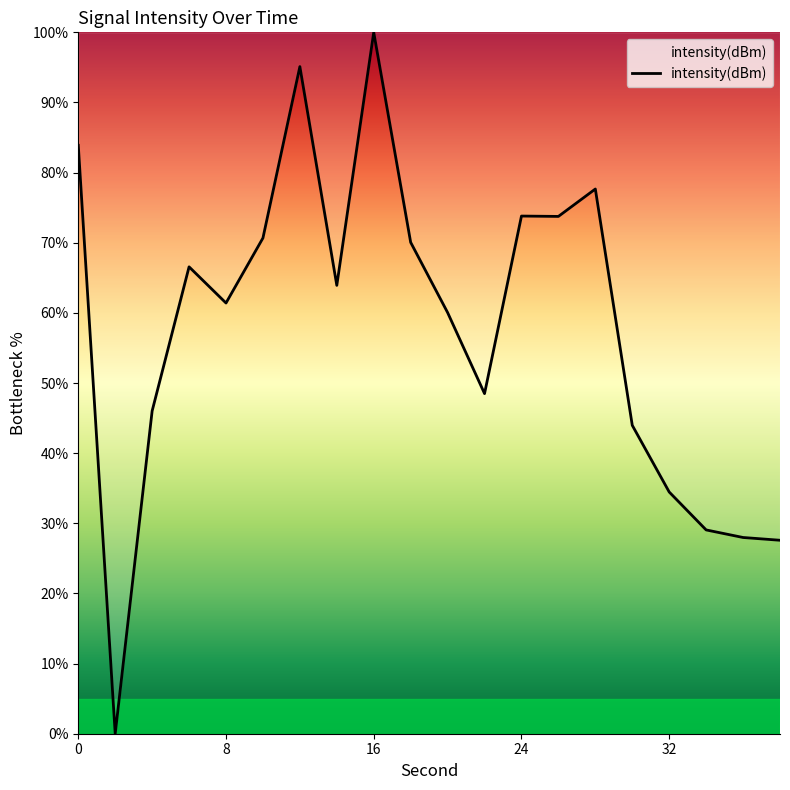

What is the difference between the maximum and minimum values?

100.0